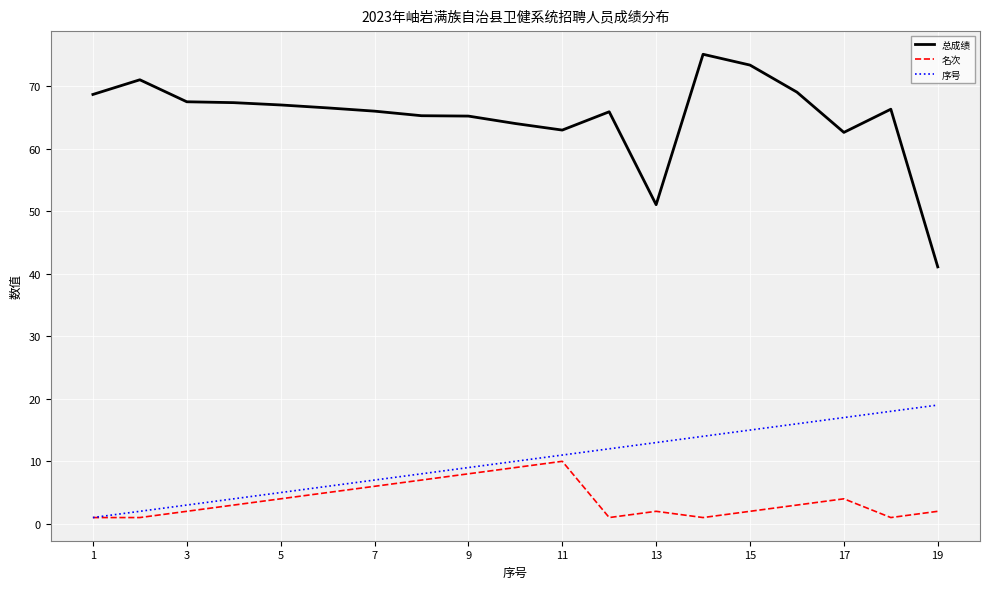

At how many categories does at least one series exceed 2?

19